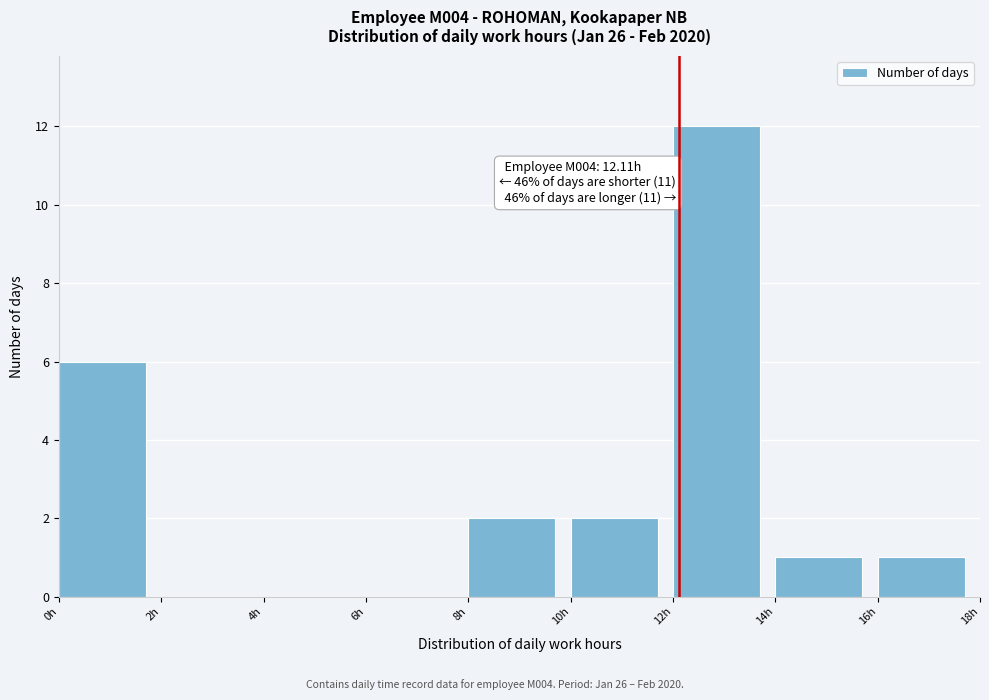

Which range on the x-axis has the tallest bar?

12 to 14